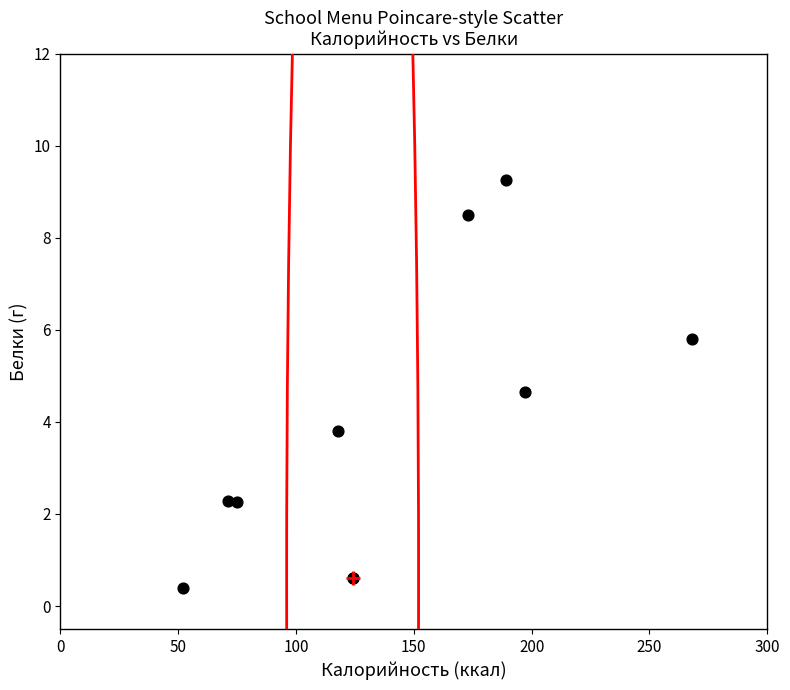

What Y value in the scatter plot is closest to 4?

3.8